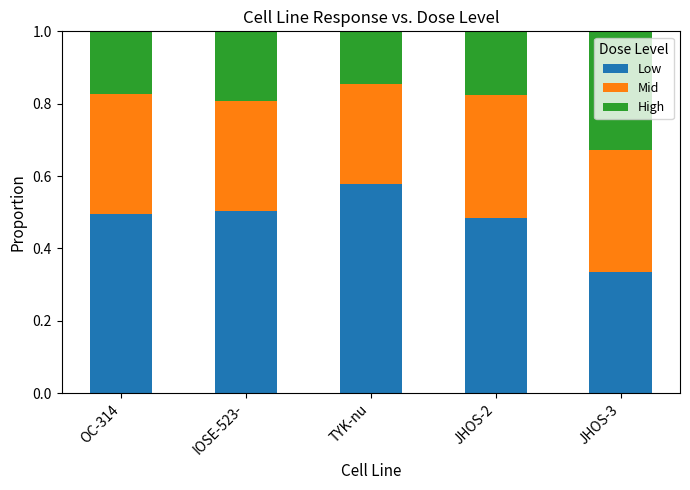

Is it true that Low equals 0.1 at TYK-nu?

False